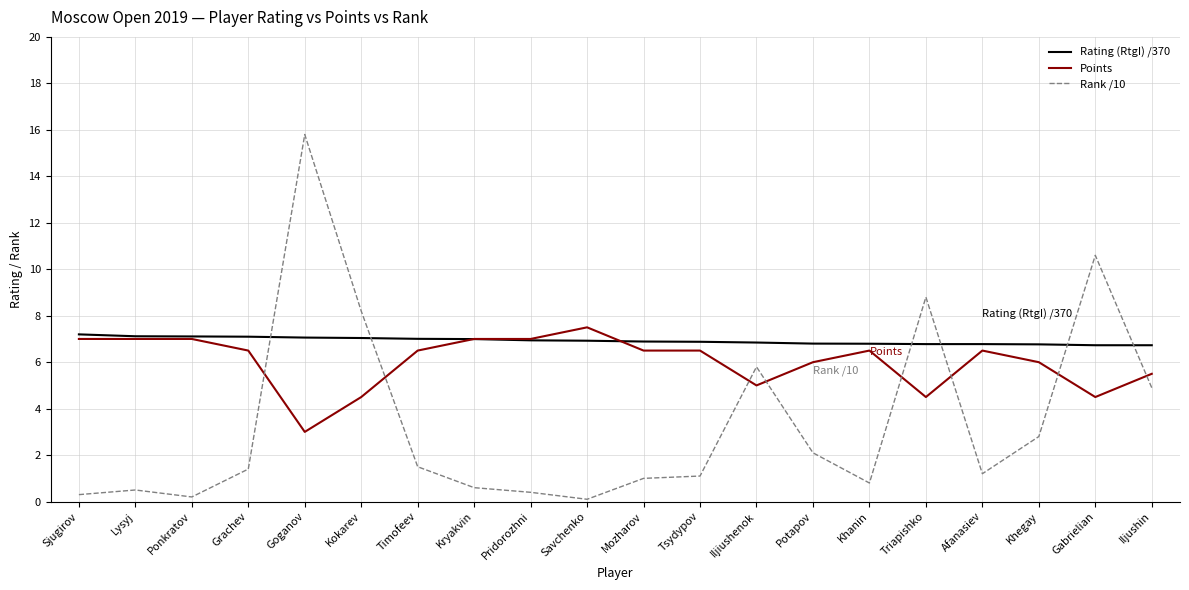

List the series in order of their peak value, highest first.

Rank /10, Points, Rating (RtgI) /370